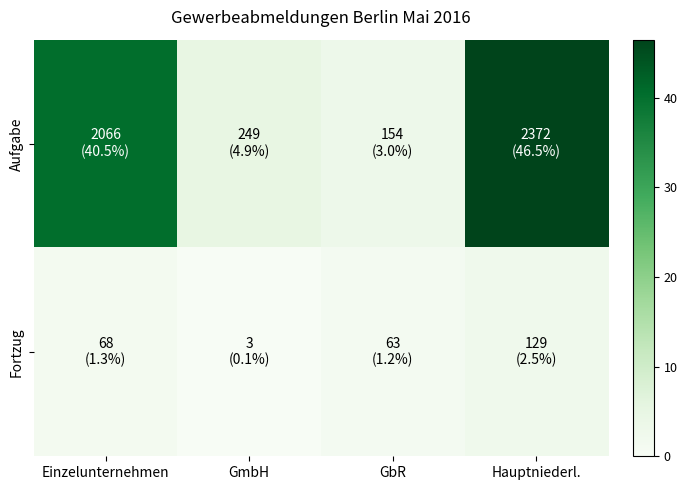

Rank the series by their average value, from highest to lowest.

Aufgabe, Fortzug